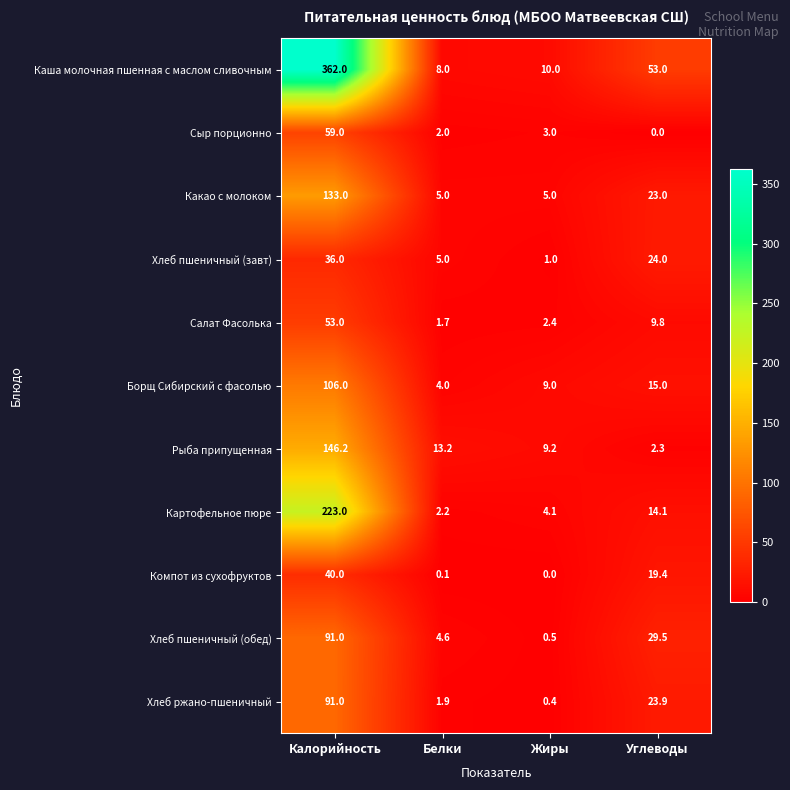

True or false: Хлеб пшеничный (завт) has a value of 8.4 at Белки.

False